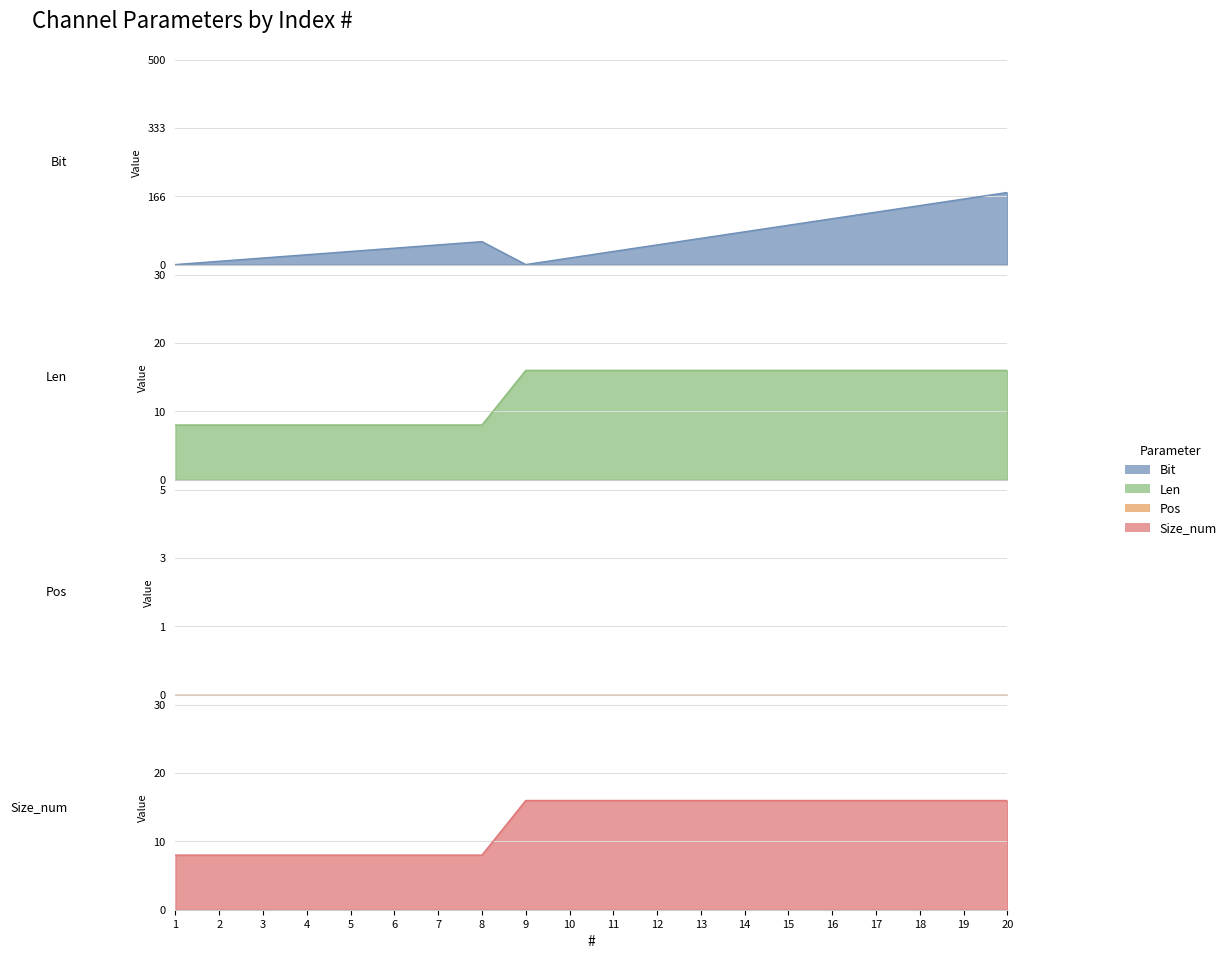

Is the value of Len at 16 greater than the value of Size_num at 18?

No